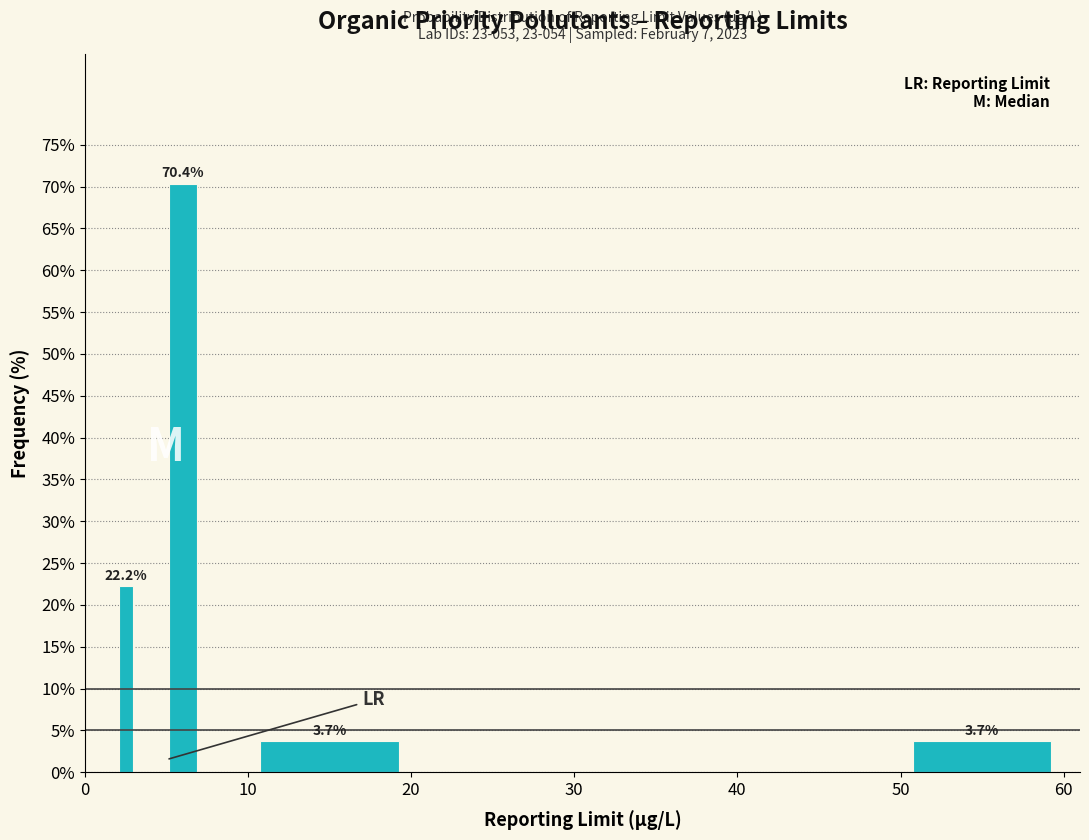

Around what value on the x-axis is the tallest bar? Give the approximate position of its centre, as read against the axis.

6